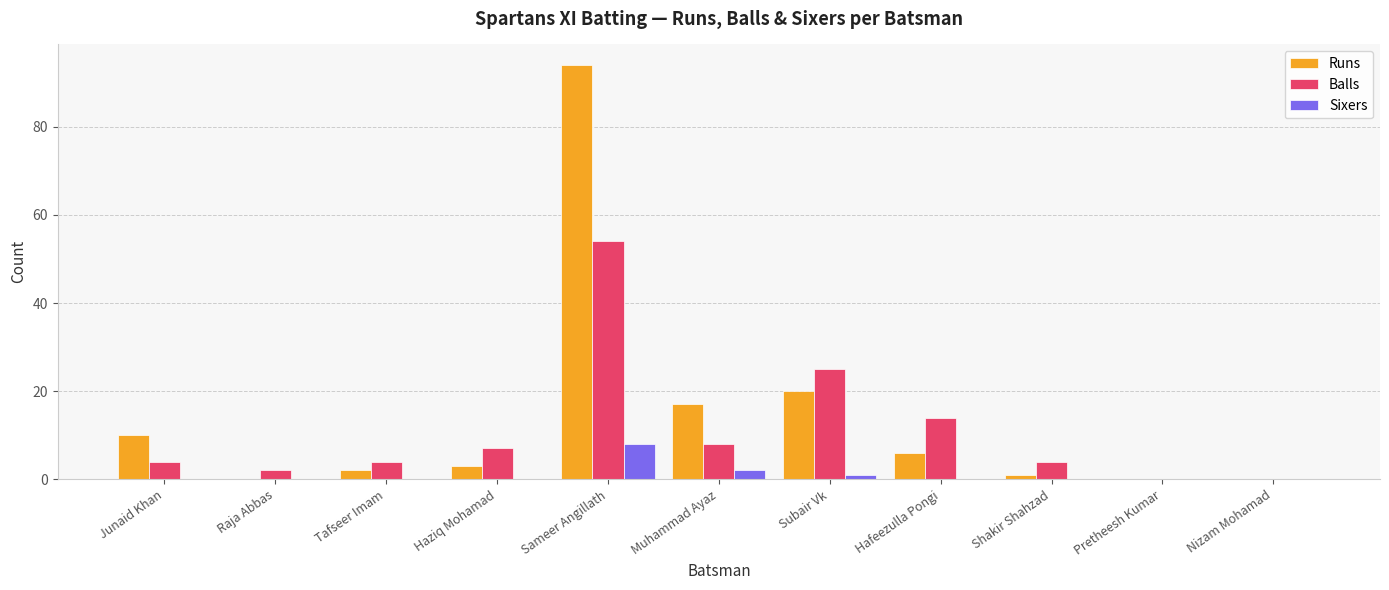

Between Subair Vk and Hafeezulla Pongi, which series saw the biggest shift?

Runs